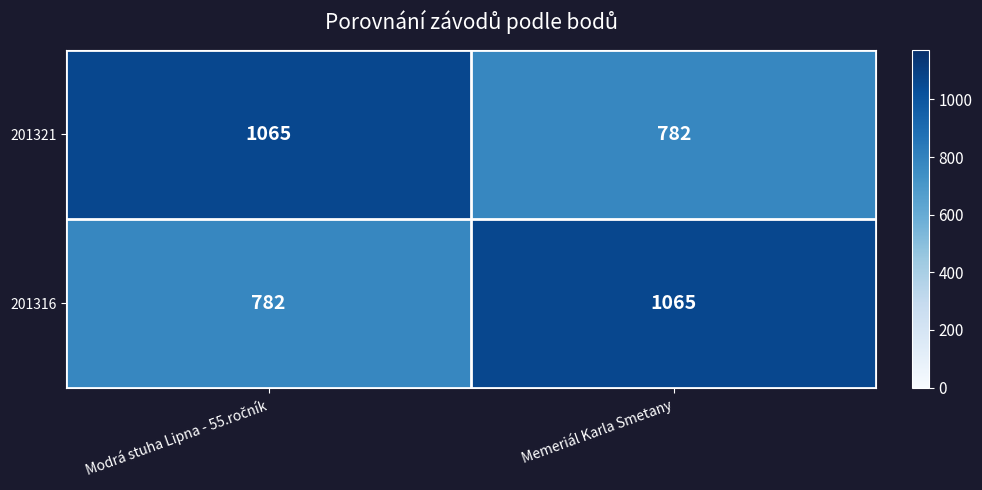

Reading left to right, extract all data points from this chart.

201321: 1065	782
201316: 782	1065